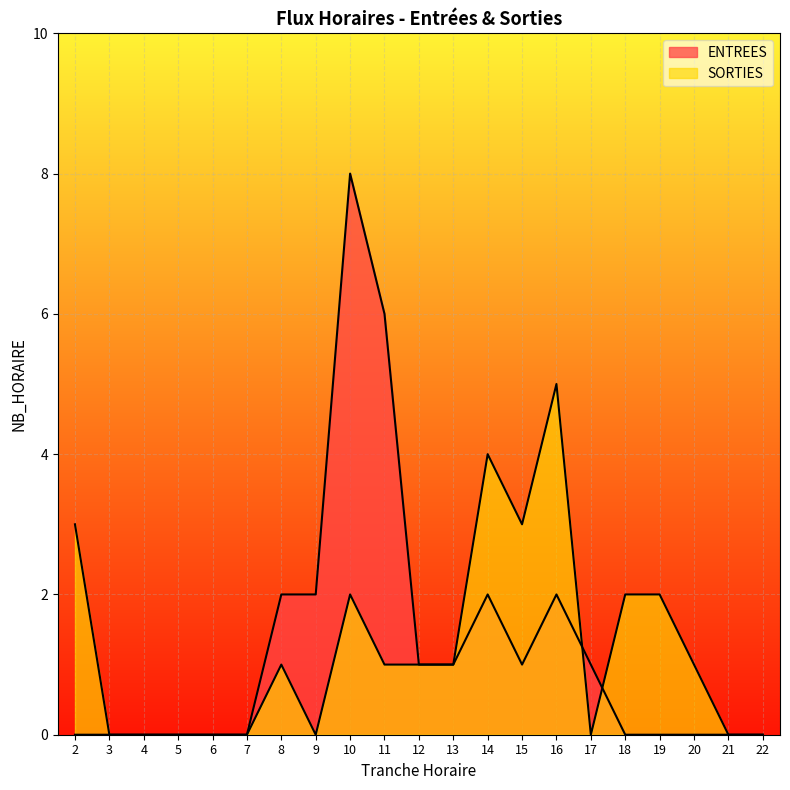

Reading left to right, what are all the values shown in this chart?

ENTREES: 2=0	3=0	4=0	5=0	6=0	7=0	8=2	9=2	10=8	11=6	12=1	13=1	14=2	15=1	16=2	17=1	18=0	19=0	20=0	21=0	22=0
SORTIES: 2=3	3=0	4=0	5=0	6=0	7=0	8=1	9=0	10=2	11=1	12=1	13=1	14=4	15=3	16=5	17=0	18=2	19=2	20=1	21=0	22=0